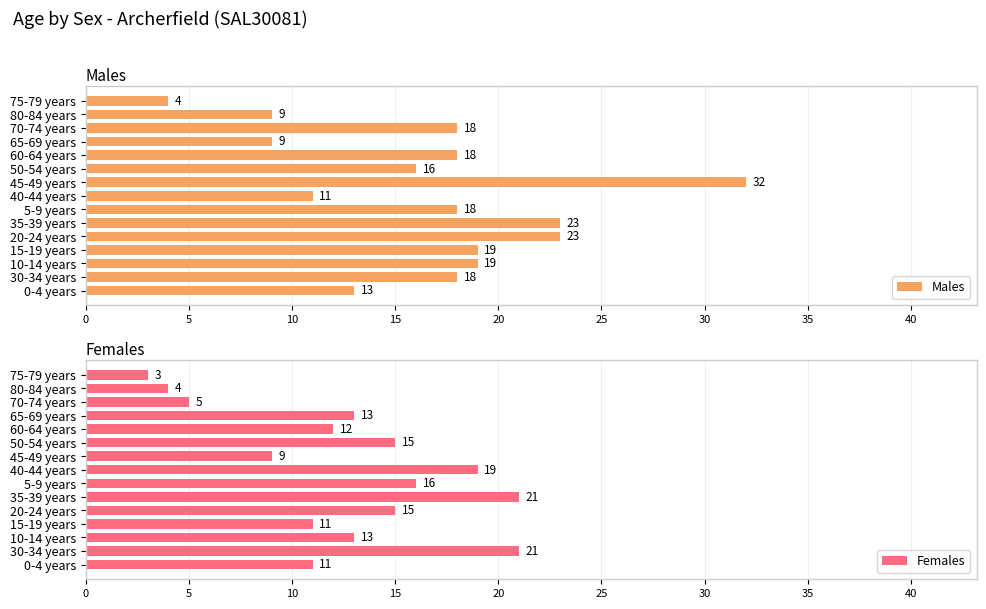

The Males series shows 8 at 50-54 years. True or false?

False